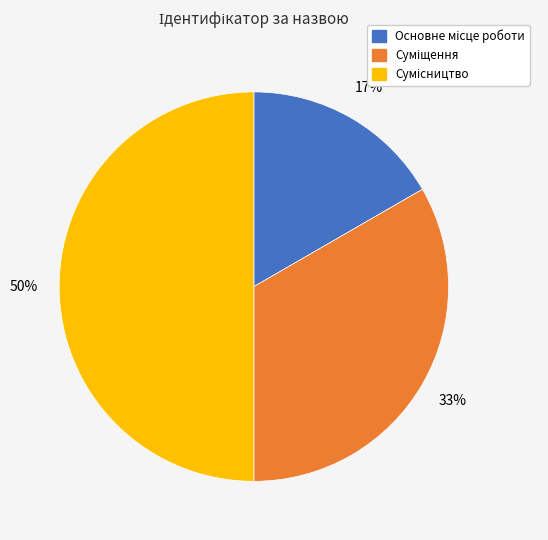

To the nearest percent, what is the difference between the largest and smallest slice percentages?

33%